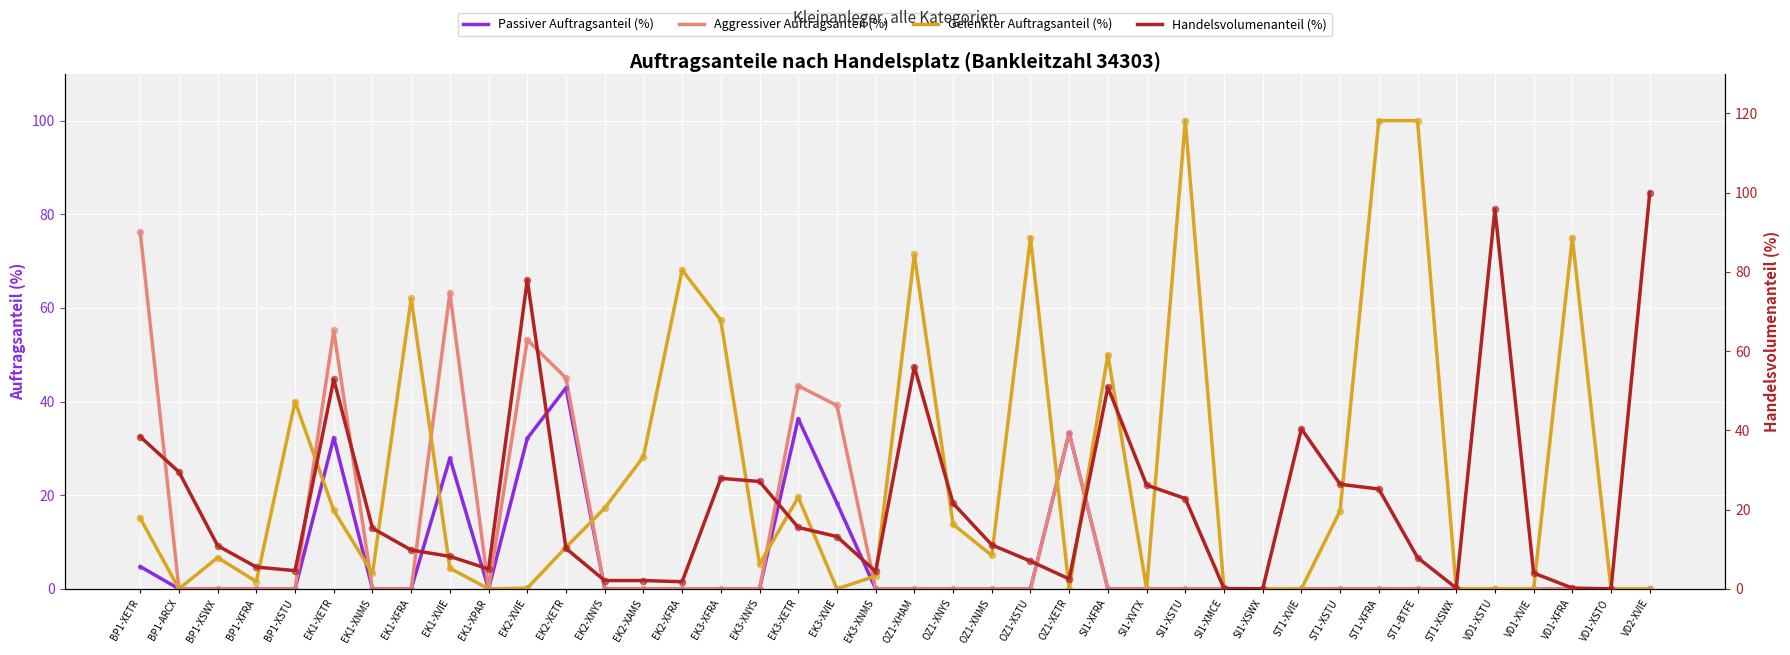

At how many categories does at least one series exceed 64?

11